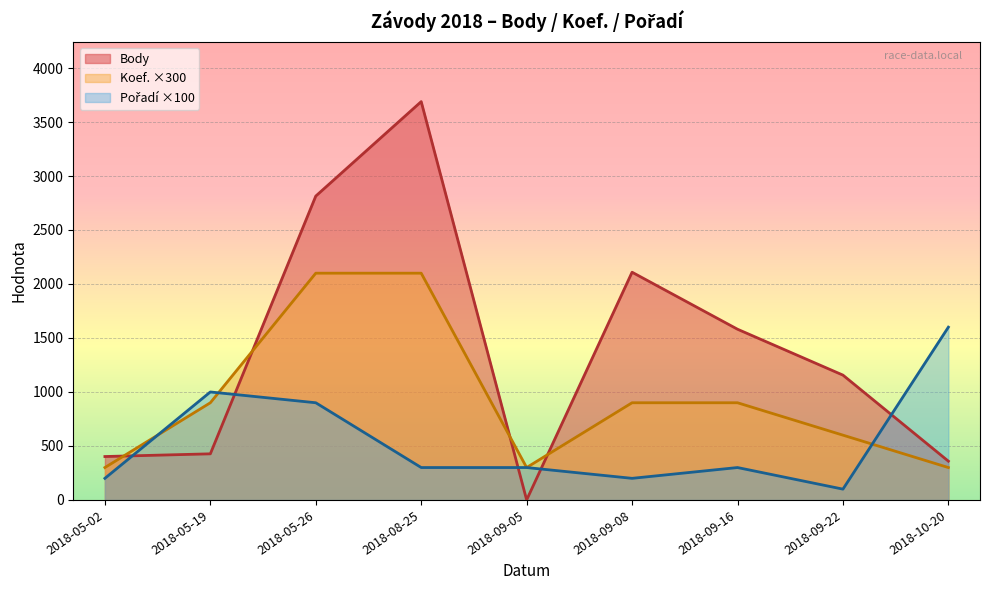

How many values in the Pořadí series exceed 3?

3